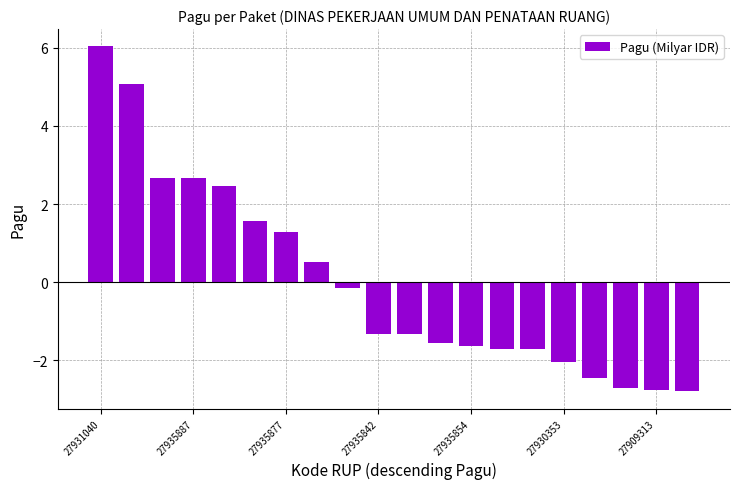

What is the maximum value shown in the chart?

6.0